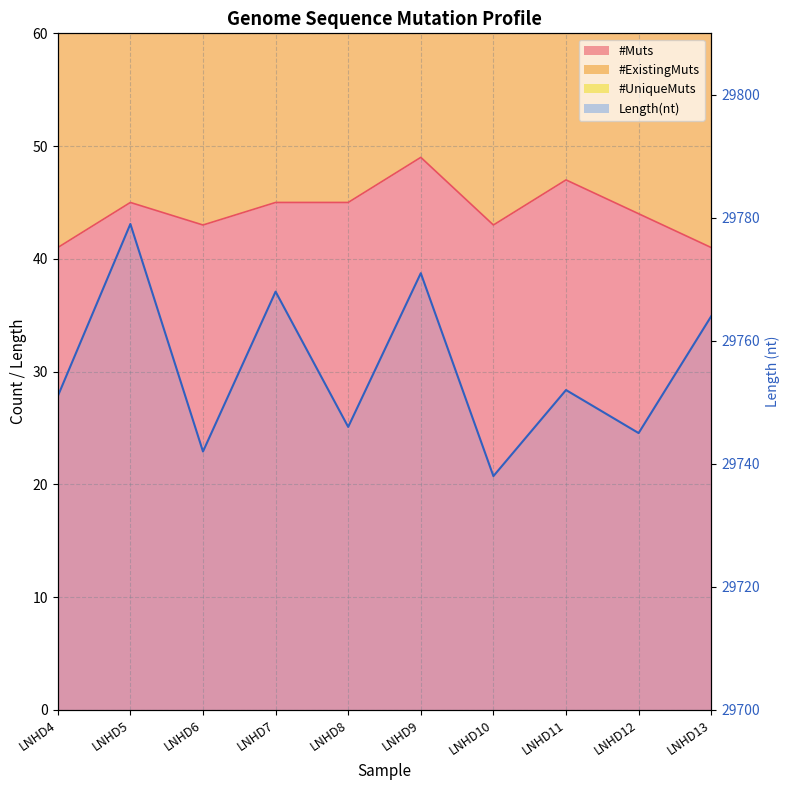

Where is #ExistingMuts nearest to the value 90?

LNHD5